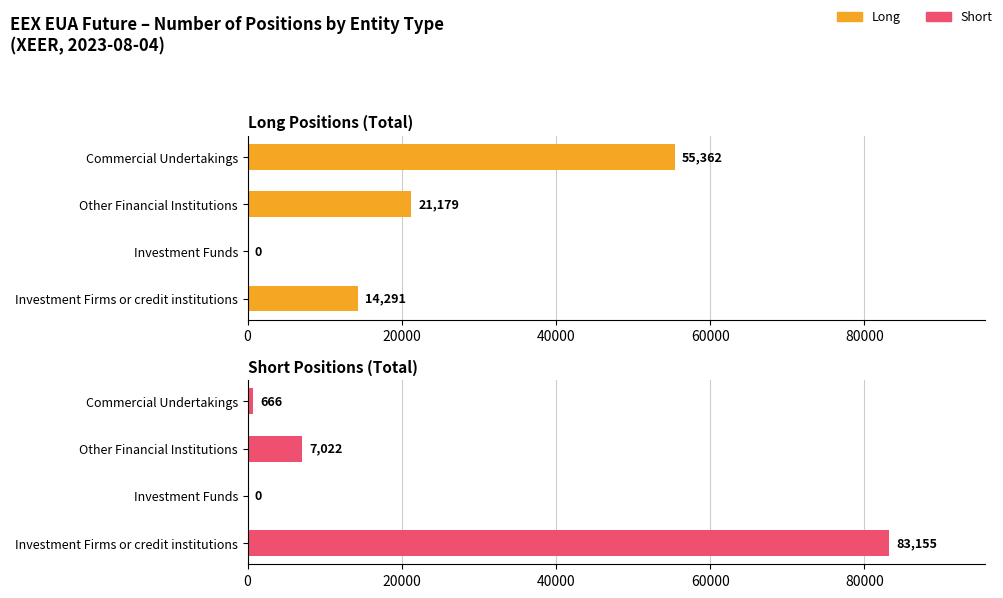

How many bars are there in each group?

2